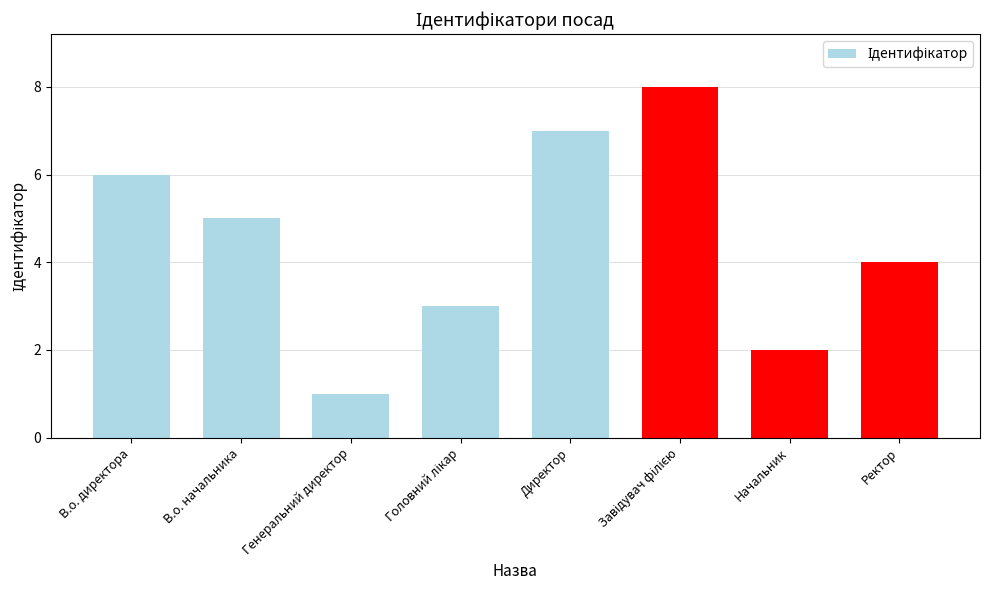

Which has a higher value, Начальник or Ректор?

Ректор